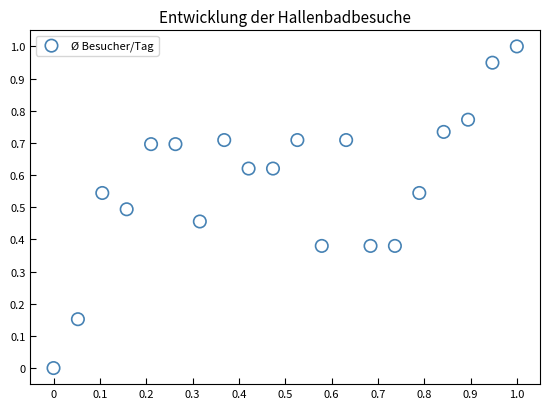

What is the range of Y values (max minus min)?

1.0